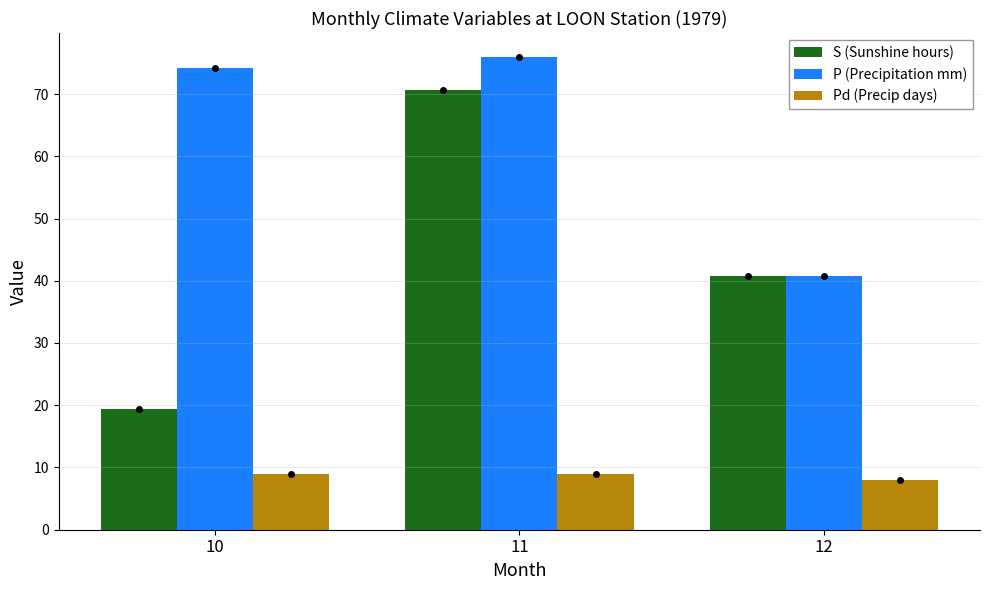

What is the spread (max minus min) of values at 12?

32.8